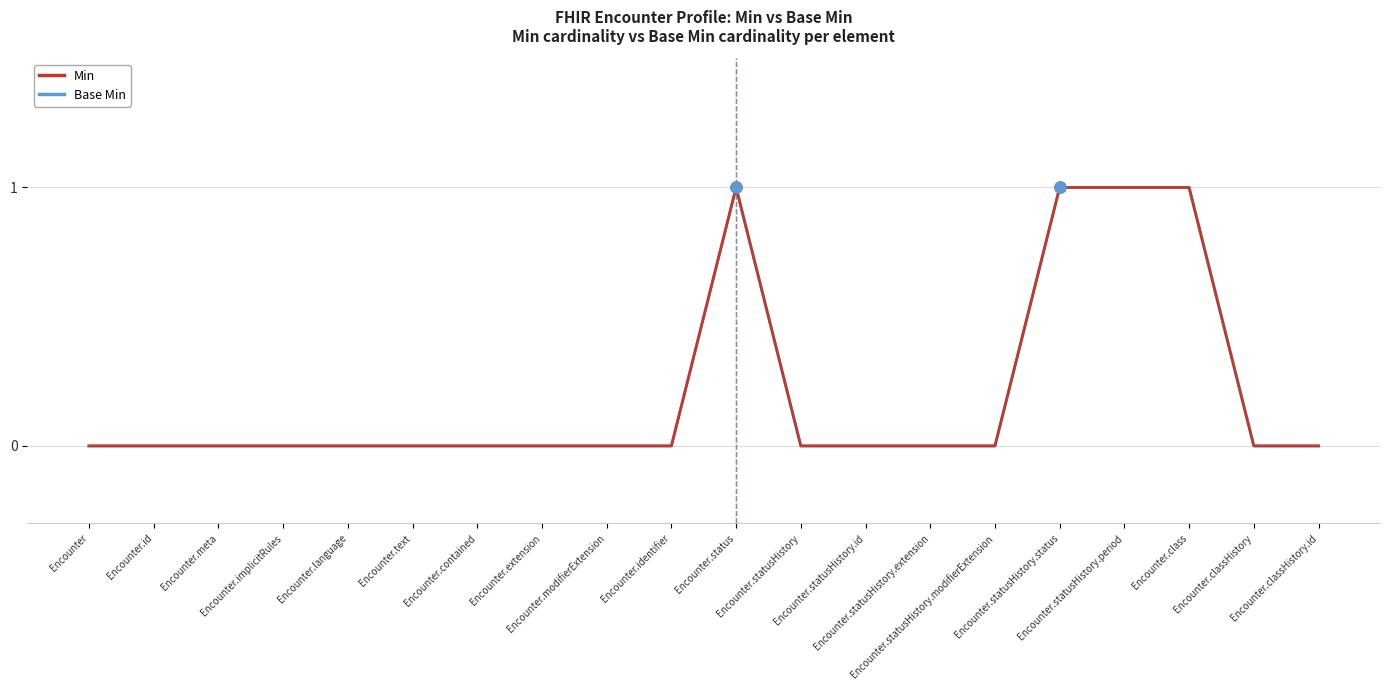

The Base Min series shows 0 at Encounter.statusHistory.extension. True or false?

True